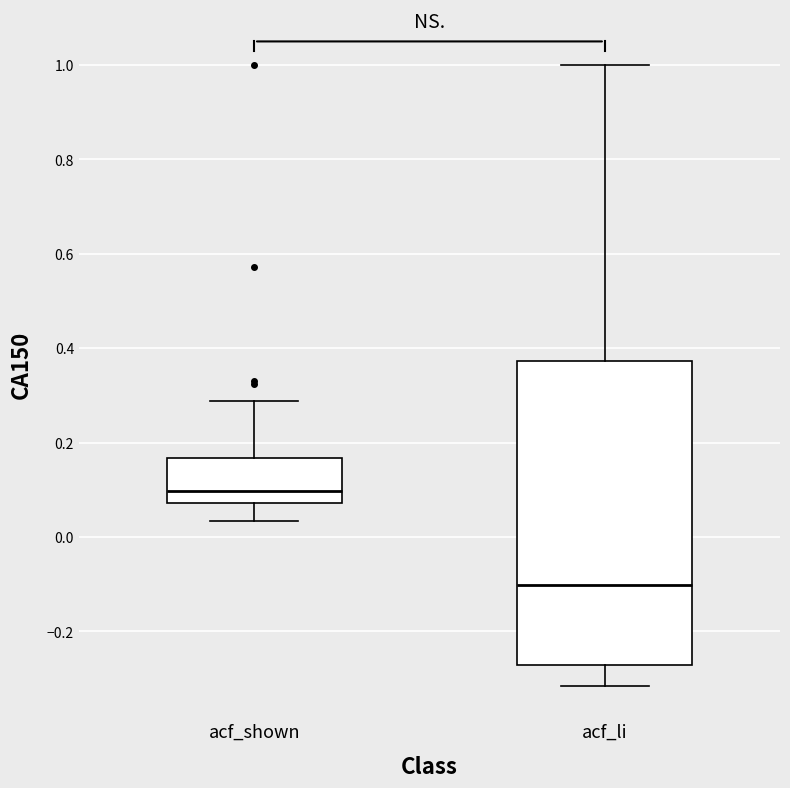

Reading left to right, transcribe this box plot: for each box, give where its median line is, the range the box spans, and where its two whiskers end, as read against the y-axis. The values are not printed on the chart, so give them approximately, as read against the axis.

acf_shown: median 0.10, box 0.08 to 0.16, whiskers 0.04 to 0.28
acf_li: median -0.10, box -0.28 to 0.38, whiskers -0.32 to 1.00